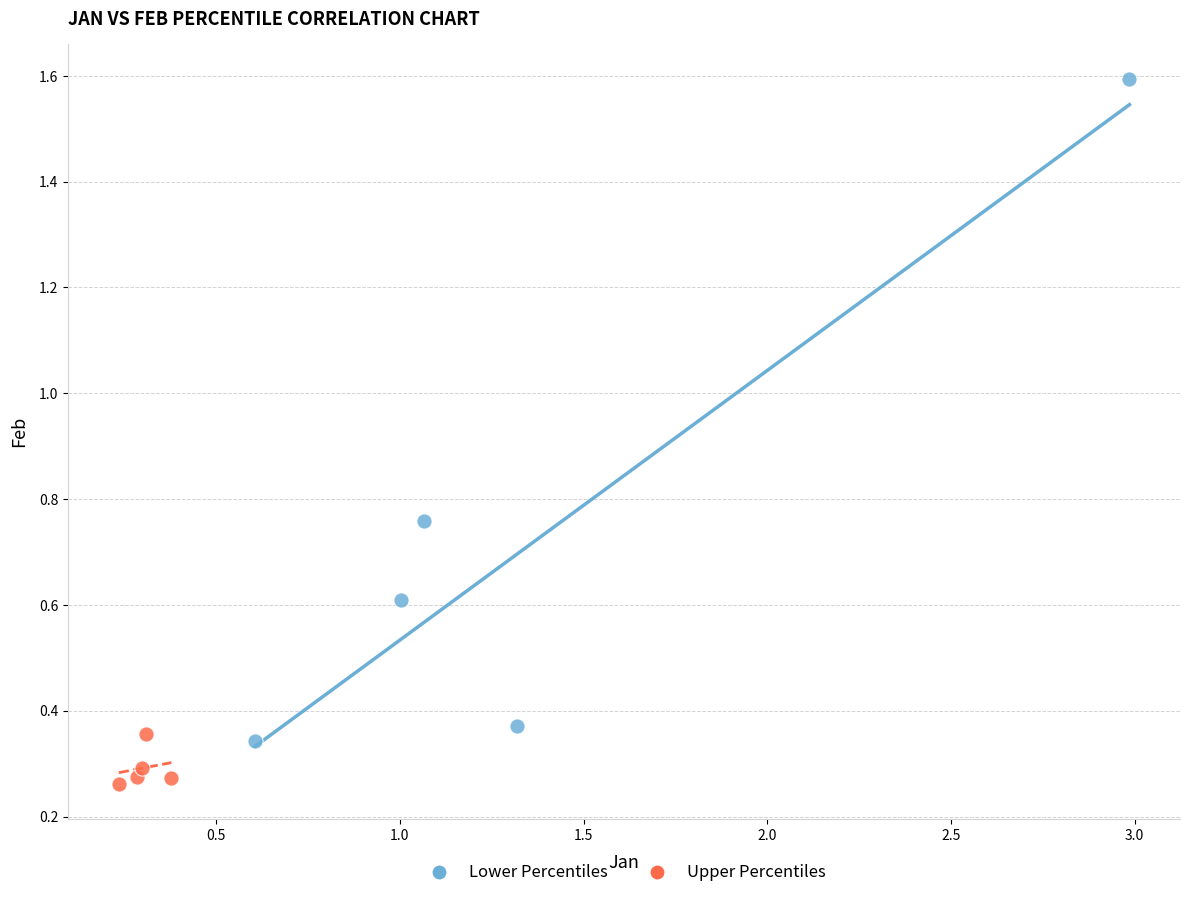

Which series contains the highest Y value?

Lower Percentiles